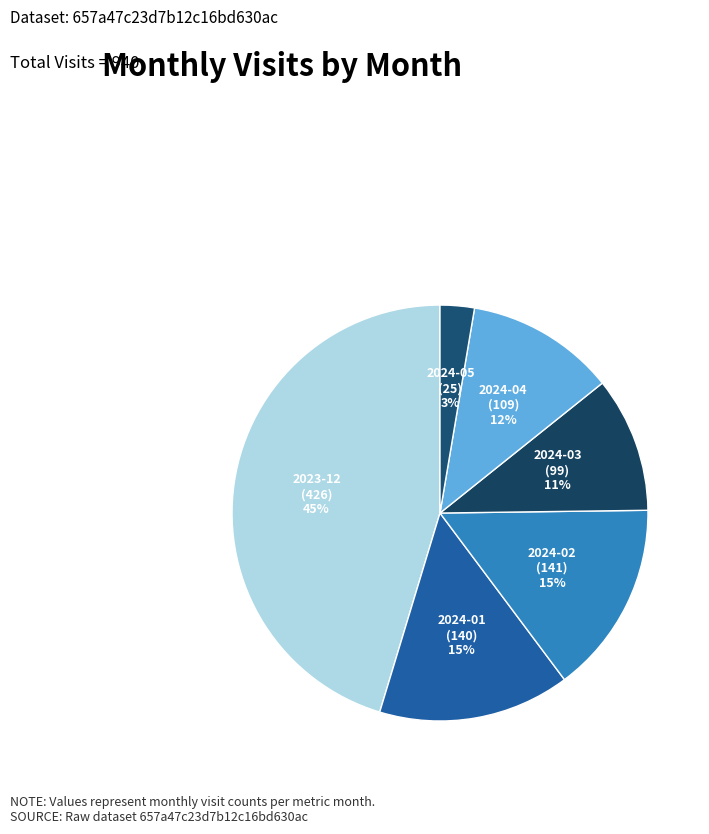

What is the largest slice in the pie chart?

2023-12